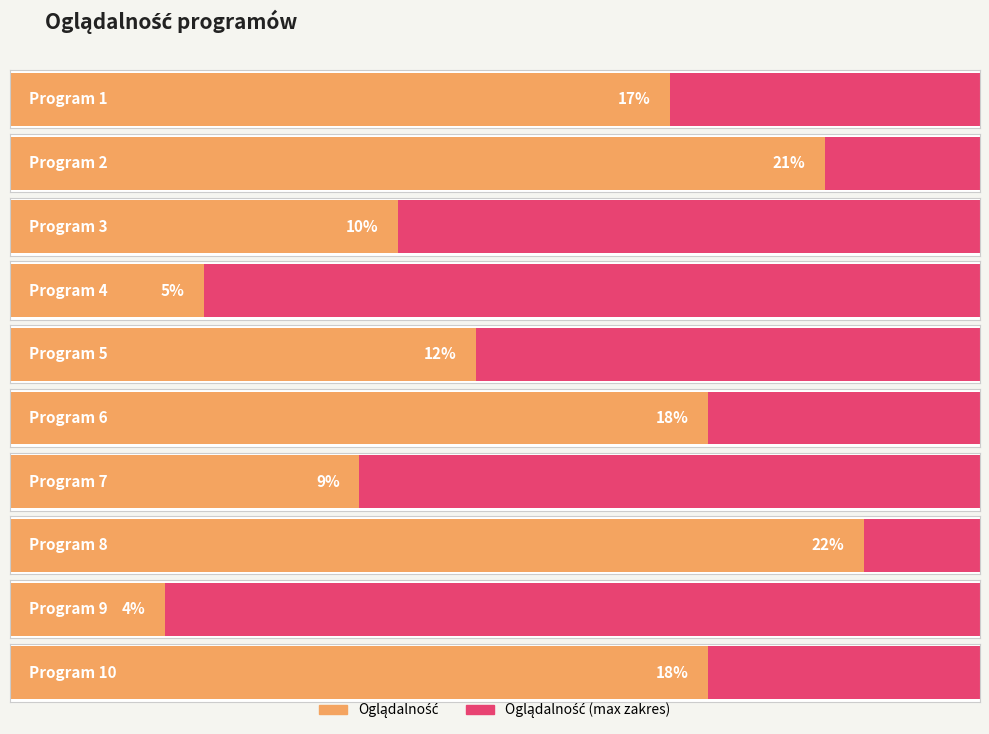

Rank the categories by value from lowest to highest.

Program 9, Program 4, Program 7, Program 3, Program 5, Program 1, Program 6, Program 10, Program 2, Program 8